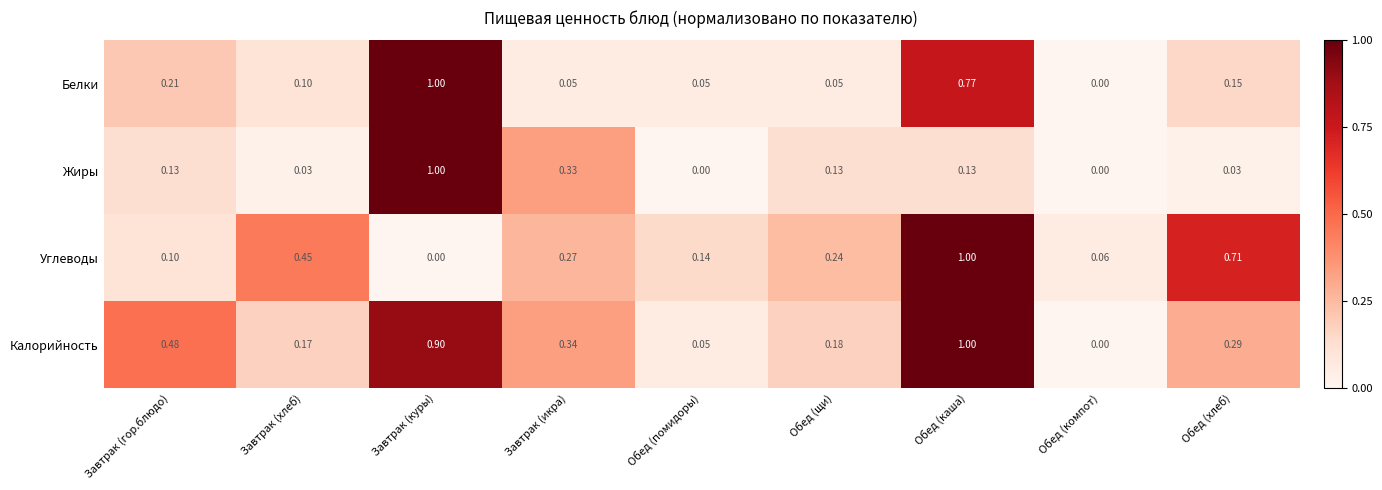

At how many categories does at least one series exceed 0?

9